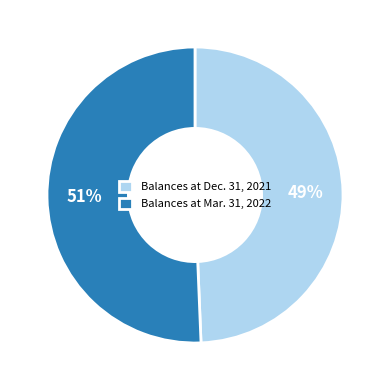

Do Balances at Dec. 31, 2021 and Balances at Mar. 31, 2022 together represent more than half of the pie?

Yes